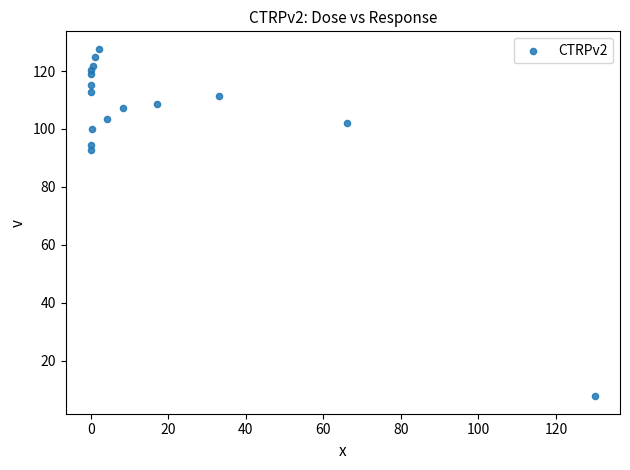

What Y value in the scatter plot is closest to 67?

92.8